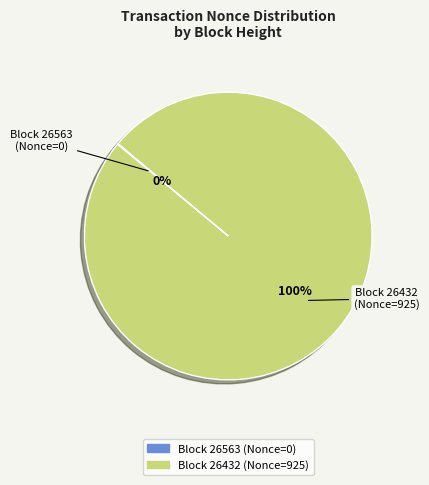

To the nearest percent, what is the average slice percentage?

50%